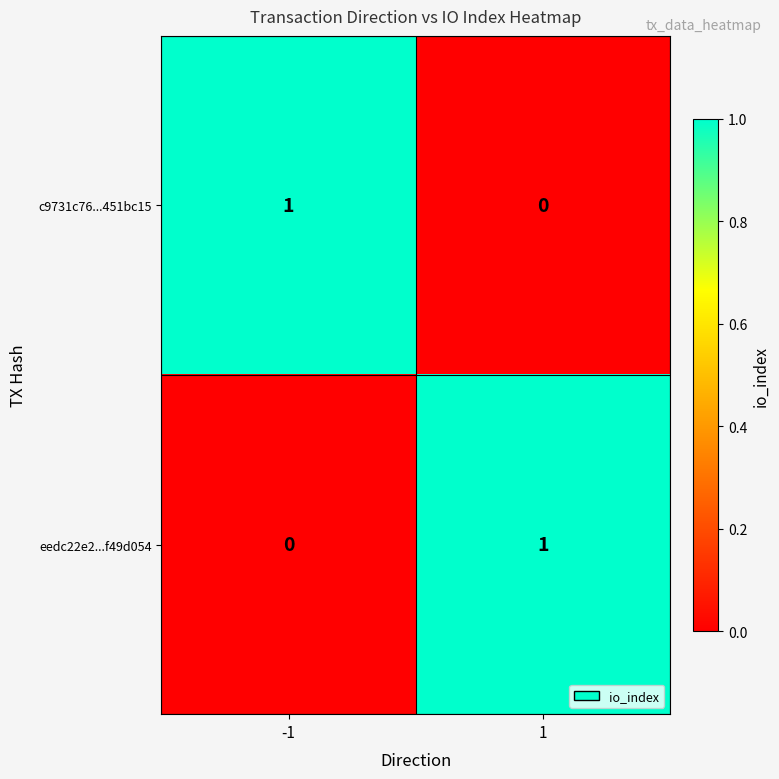

At -1, list the series in order from largest to smallest.

c9731c76...451bc15, eedc22e2...f49d054